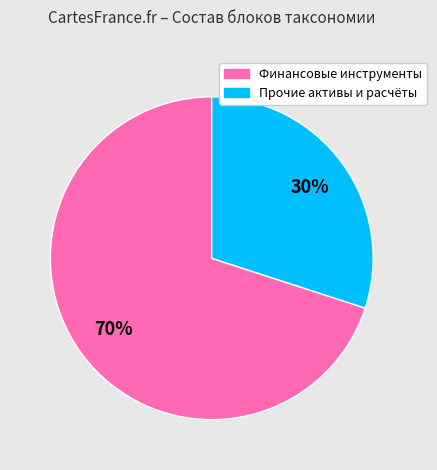

Approximately how many times larger is the value at Финансовые инструменты compared to Прочие активы и расчёты?

2.3